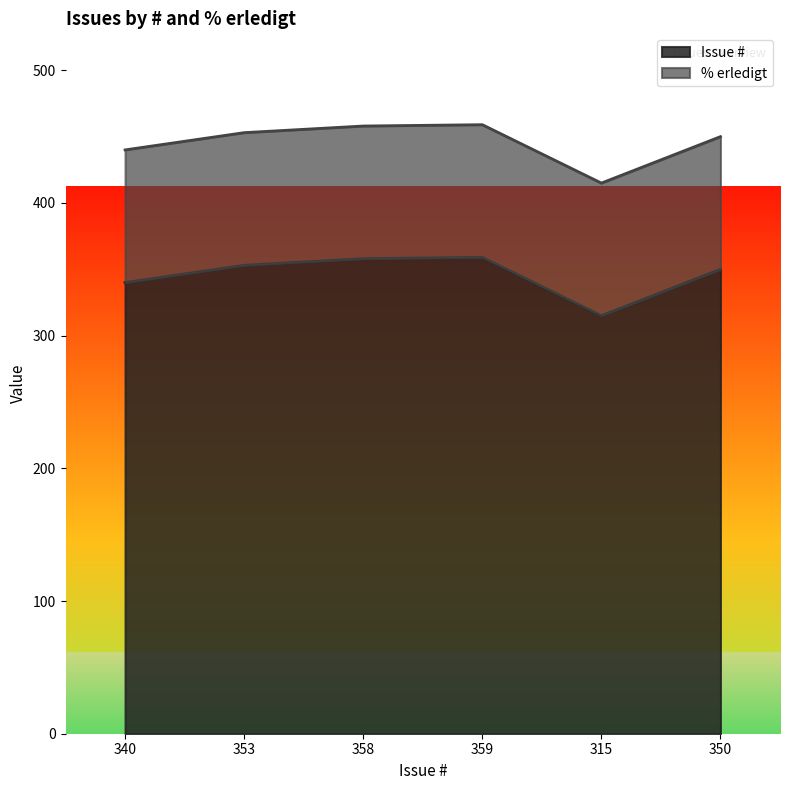

Where is the first local maximum?

359